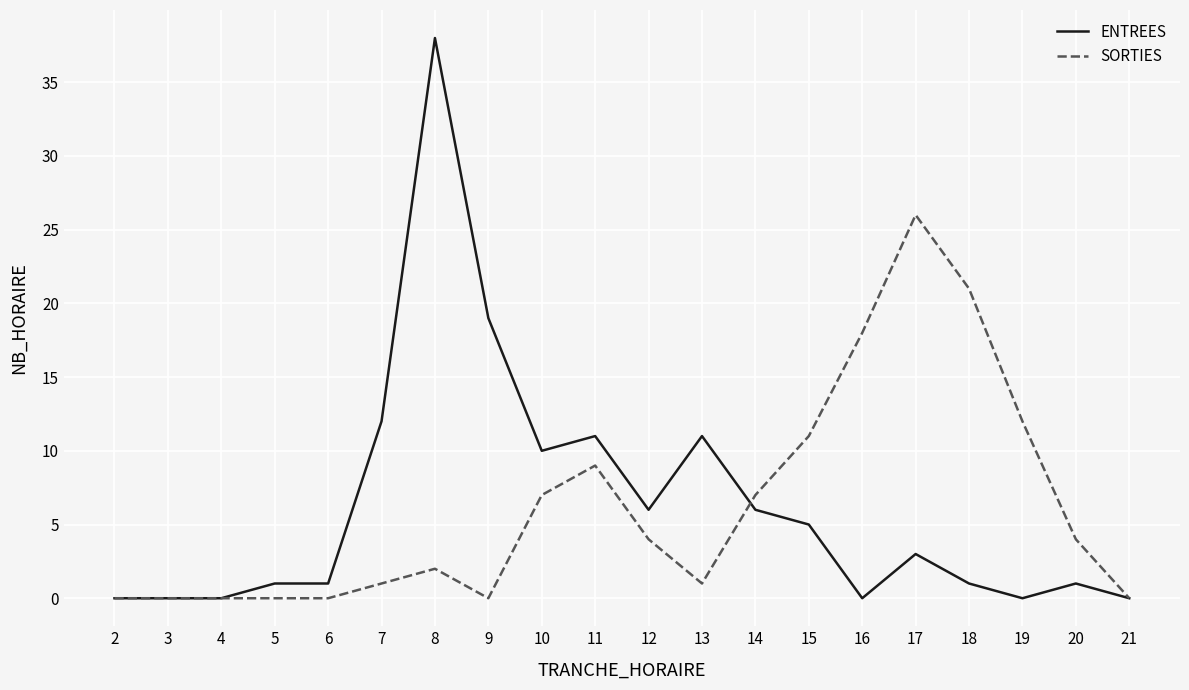

At which label is SORTIES closest to 13?

19